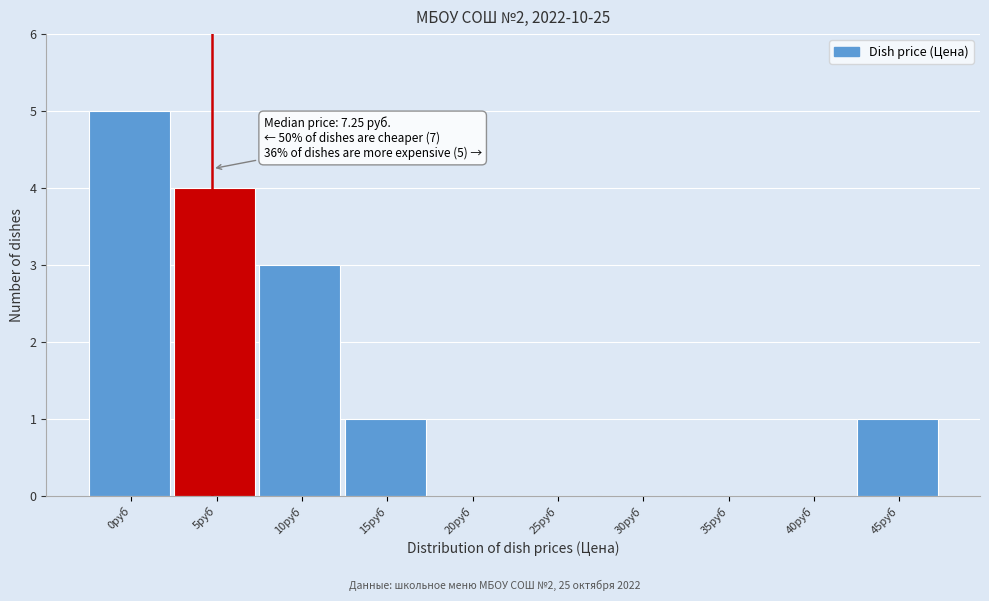

Reading left to right, transcribe all the data shown in this chart.

0руб=5	5руб=4	10руб=3	15руб=1	20руб=0	25руб=0	30руб=0	35руб=0	40руб=0	45руб=1